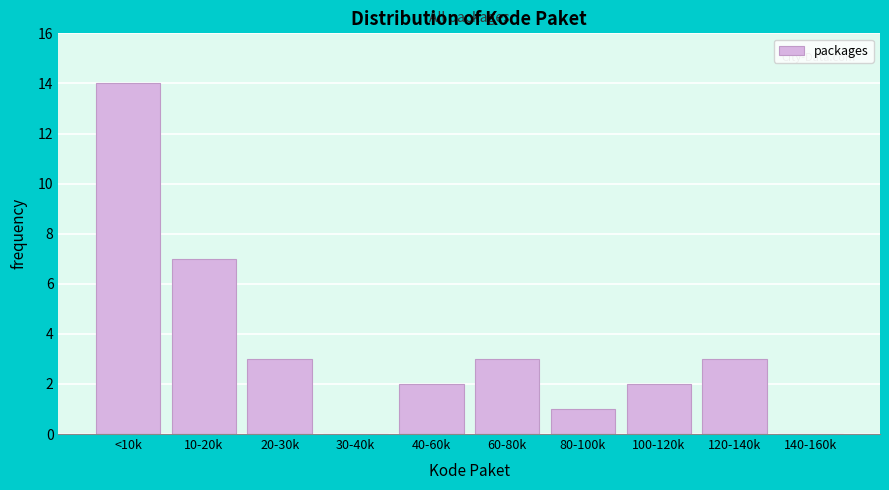

Reading left to right, transcribe all the data shown in this chart.

<10k=14	10-20k=7	20-30k=3	30-40k=0	40-60k=2	60-80k=3	80-100k=1	100-120k=2	120-140k=3	140-160k=0